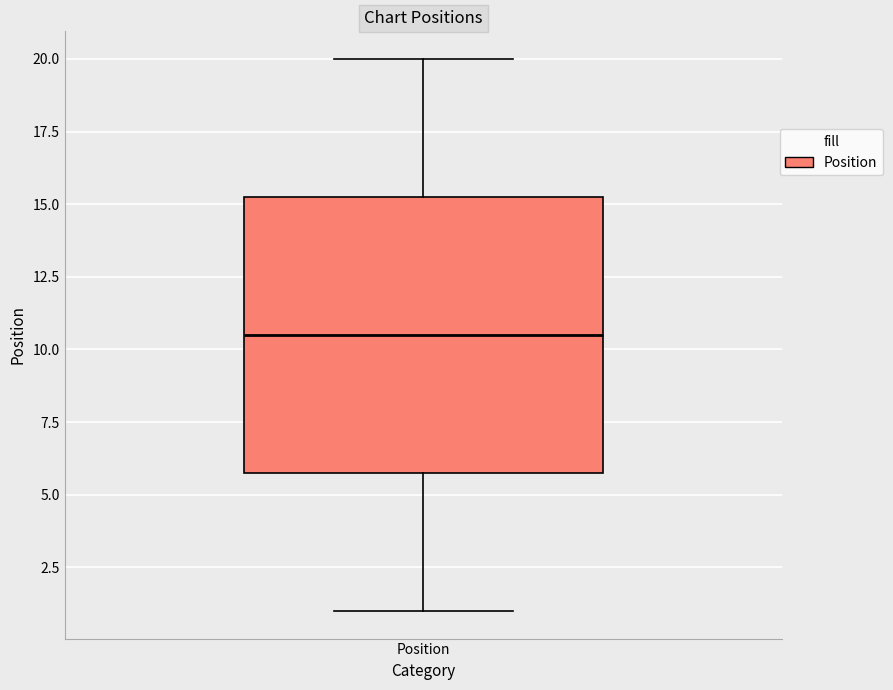

Where is the upper edge of the box for Position on the y-axis? The values are not printed on the chart, so give them approximately, as read against the axis.

15.5